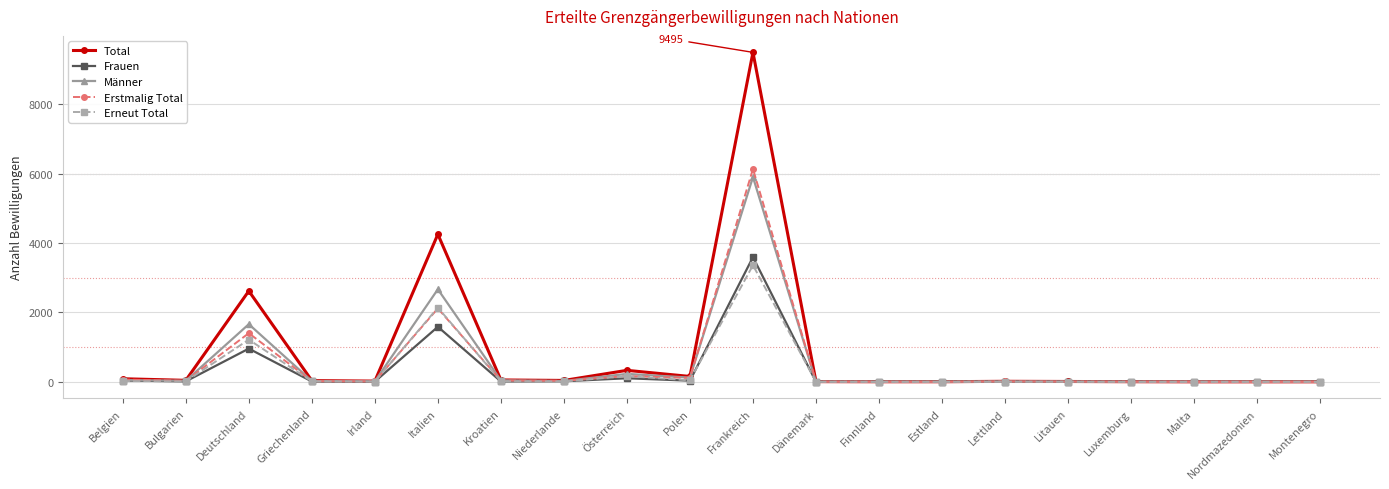

Which series has the largest total across all categories?

Total